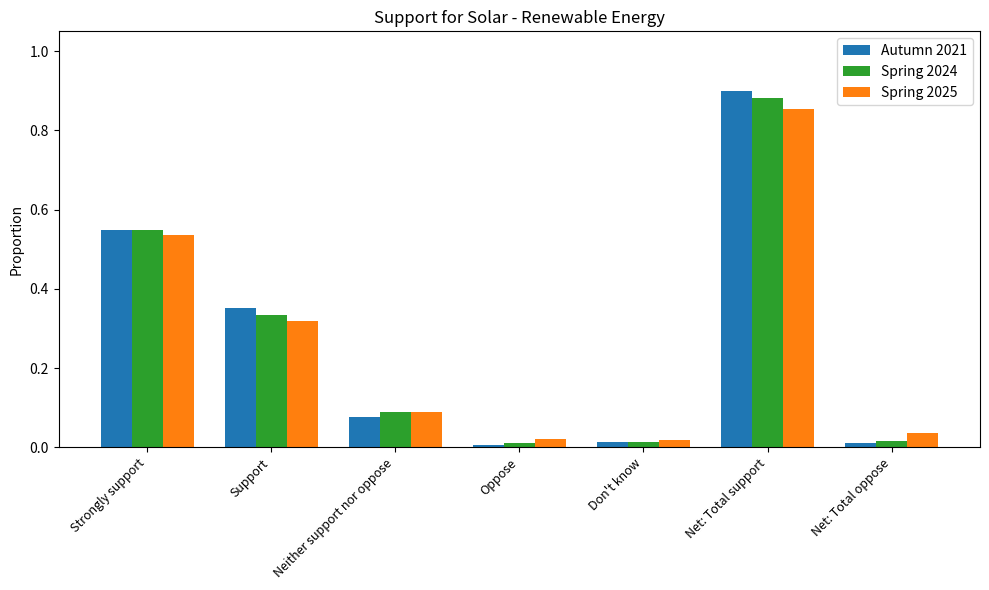

What is the difference between the maximum and second lowest values in the Spring 2025 series?

0.8